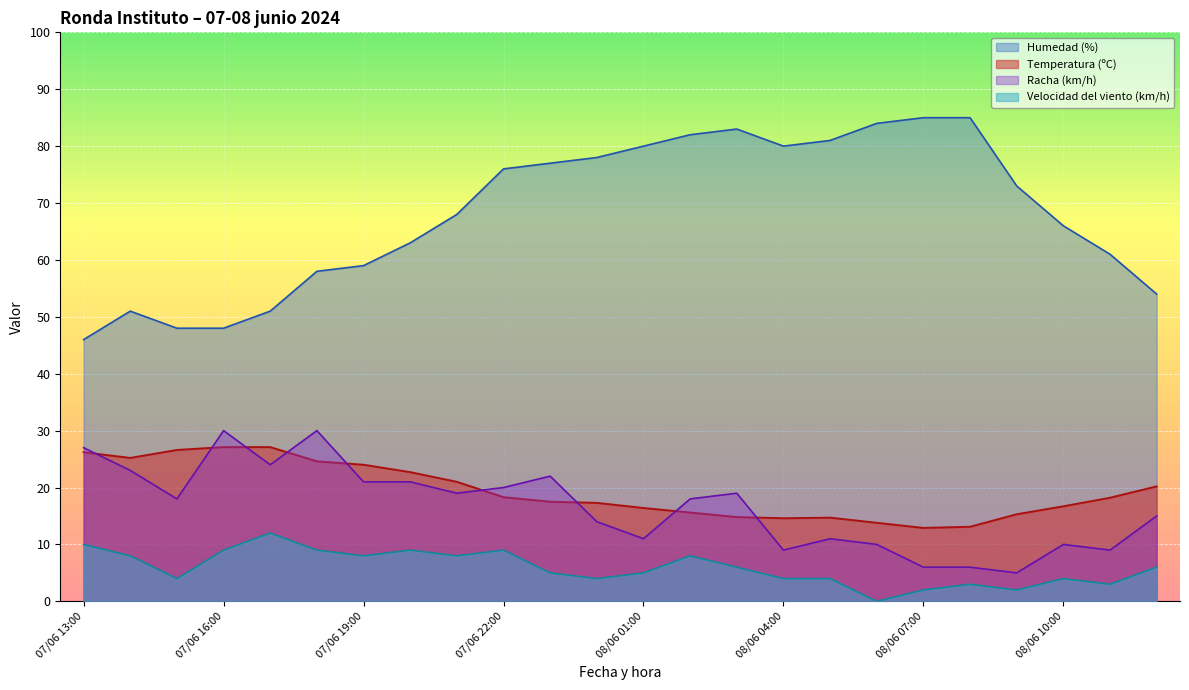

Rank the series at 08/06 04:00 from highest to lowest value.

Humedad (%), Temperatura (ºC), Racha (km/h), Velocidad del viento (km/h)